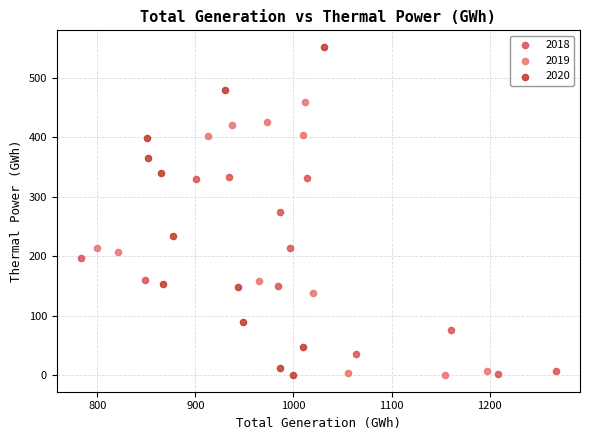

Which series has the largest Y range (max minus min)?

2020